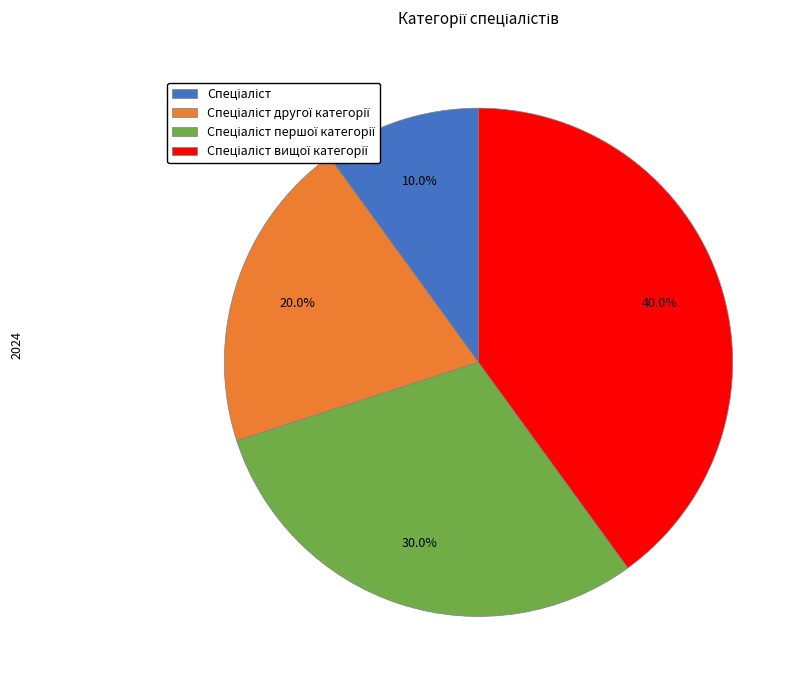

Is there a majority slice in this chart?

No